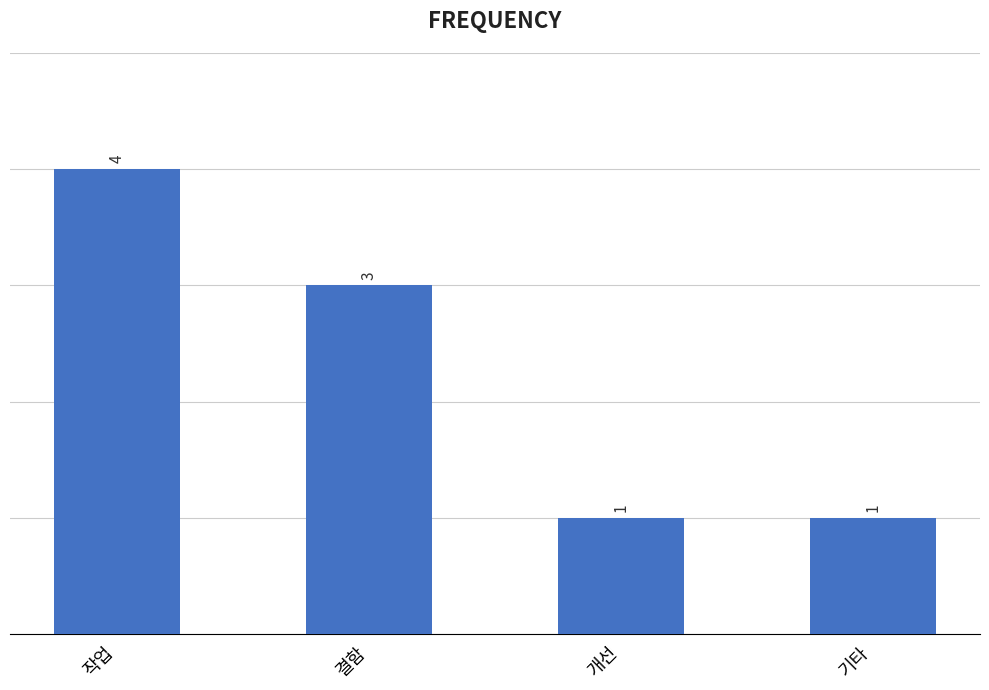

Is it true that the value at 기타 is 1?

True